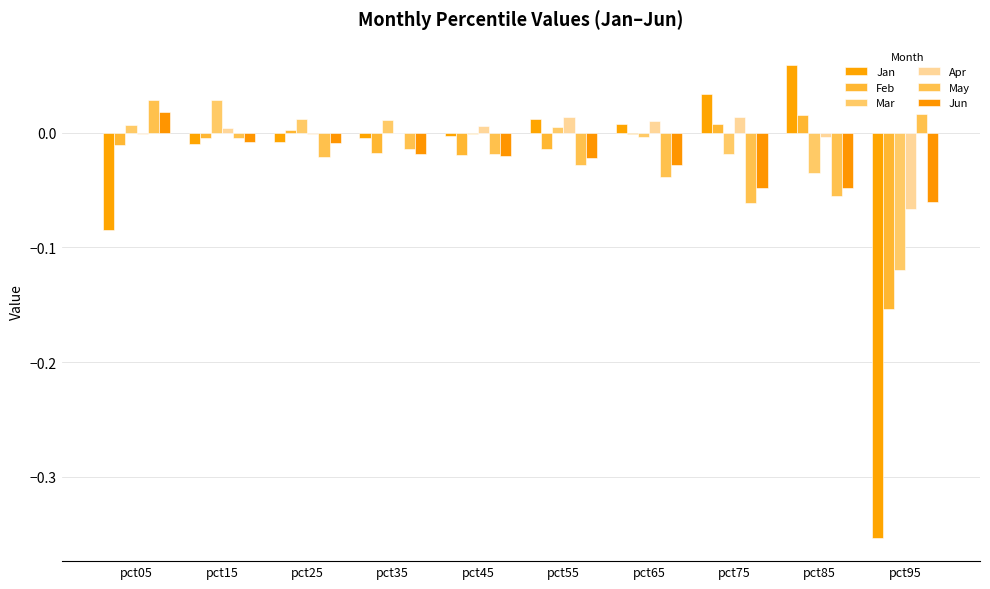

Is the value of May at pct35 greater than the value of Jan at pct85?

No